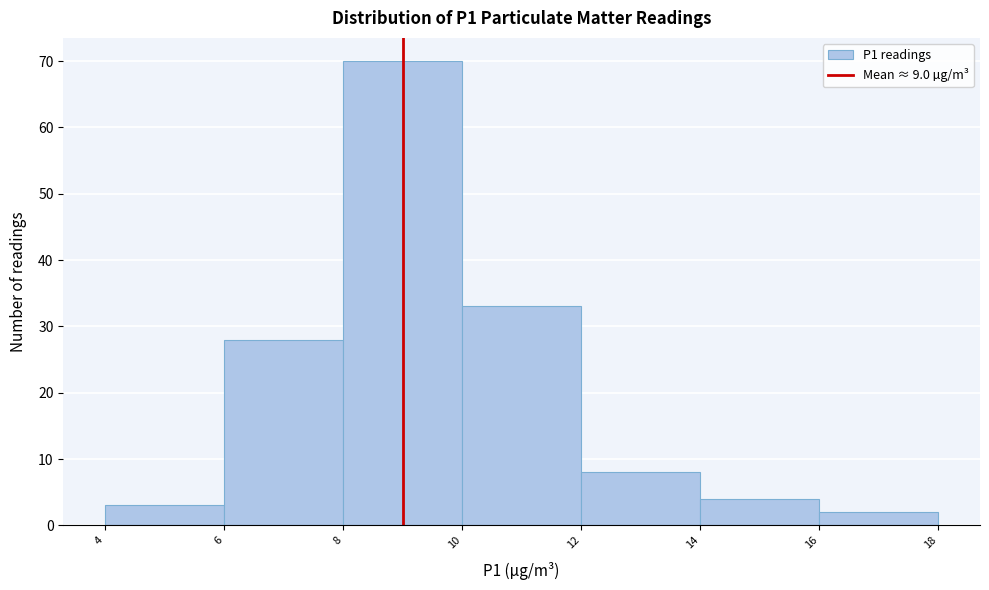

What is the height of the bar covering 4 to 6 on the x-axis? The values are not printed on the chart, so give them approximately, as read against the axis.

3